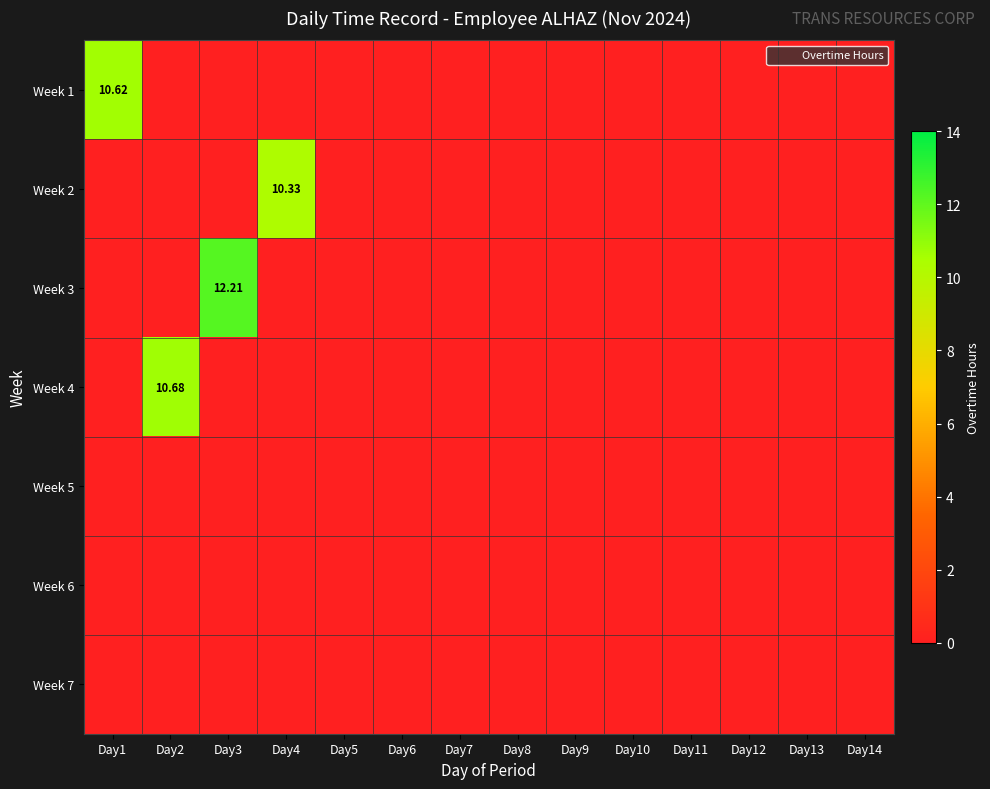

Is it true that Week 7 equals 0.0 at Day9?

True